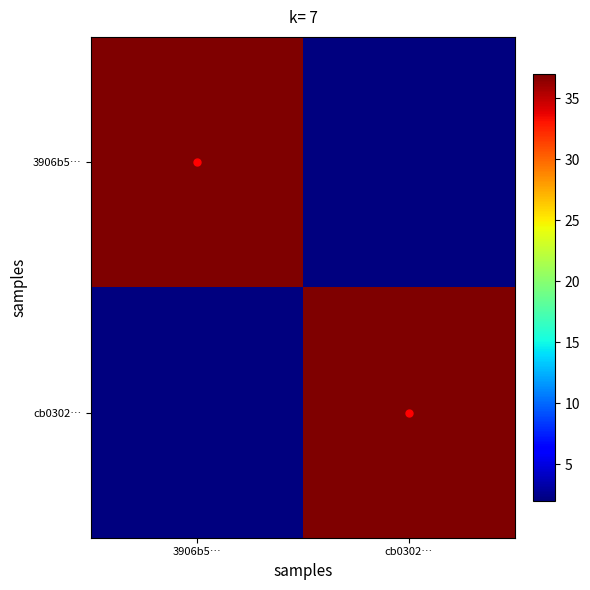

Which has a higher value, 3906b5… or cb0302…?

3906b5…